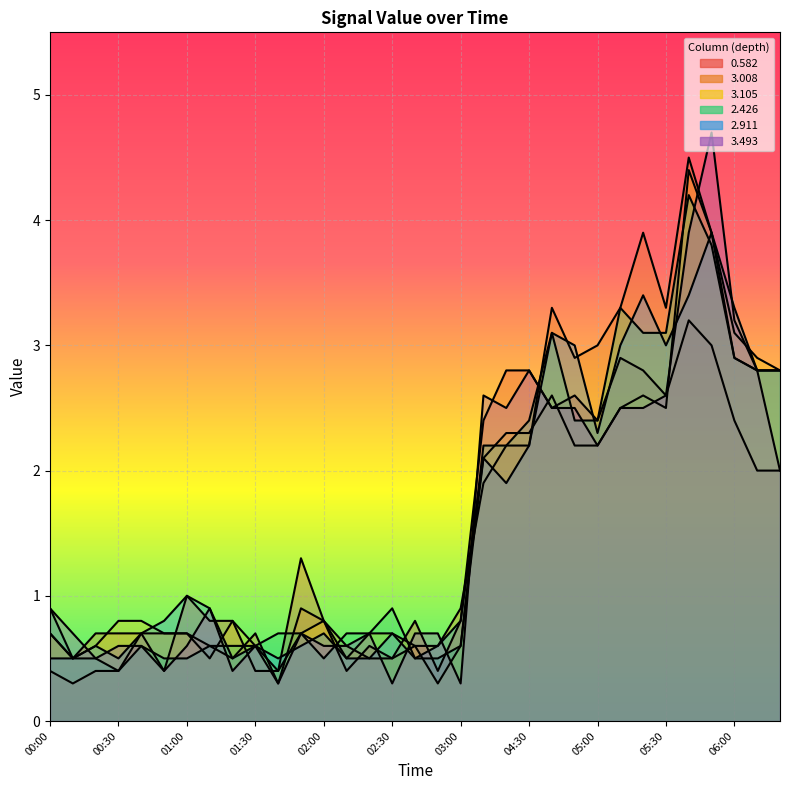

What is the average value of the 0.582 series?

1.5